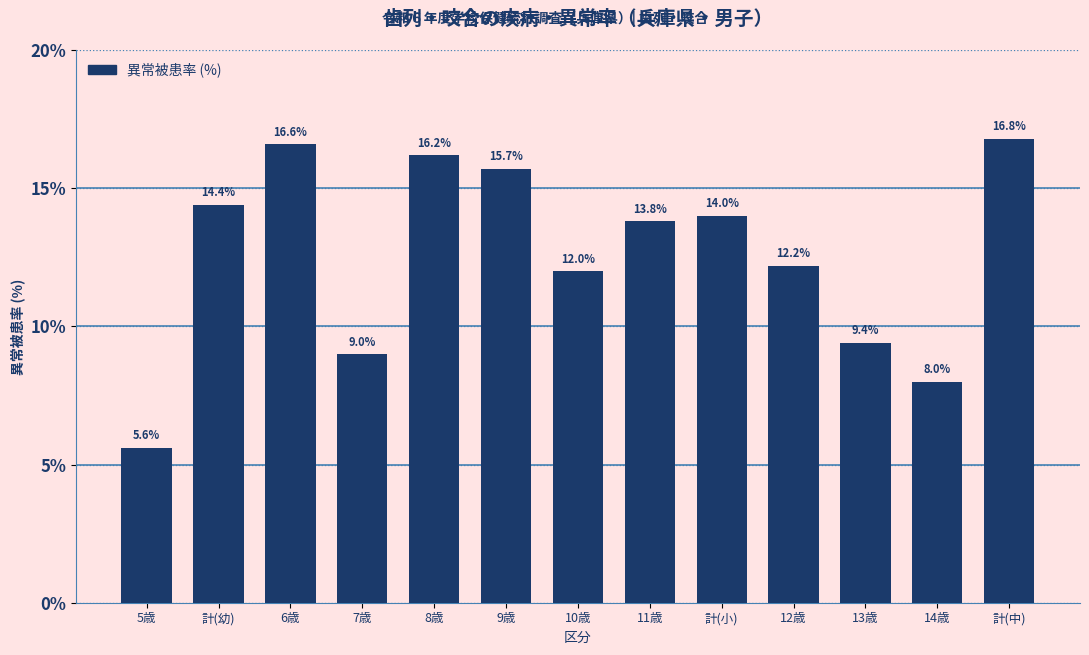

Reading right to left, transcribe all the data shown in this chart.

計(中)=16.8	14歳=8.0	13歳=9.4	12歳=12.2	計(小)=14.0	11歳=13.8	10歳=12.0	9歳=15.7	8歳=16.2	7歳=9.0	6歳=16.6	計(幼)=14.4	5歳=5.6